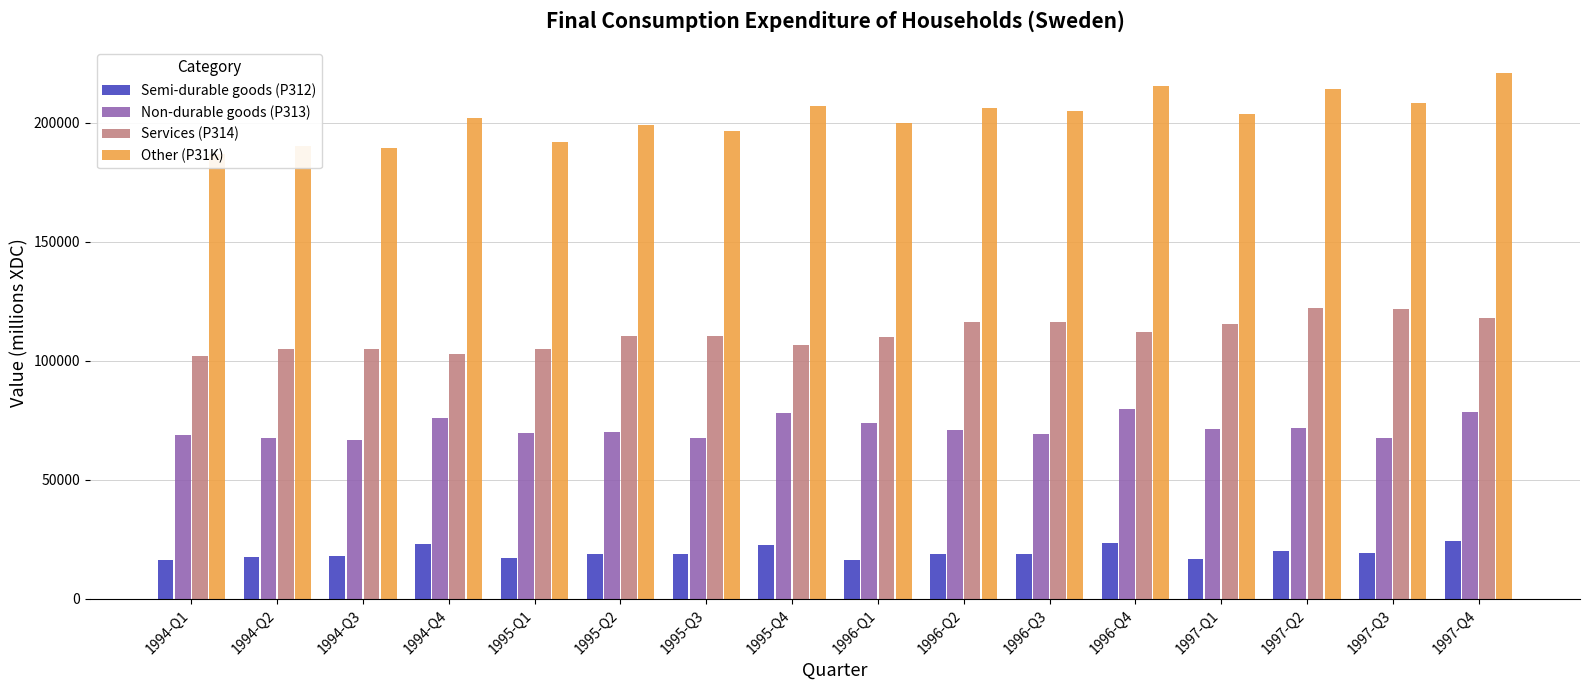

Rank the categories by Other (P31K) value from lowest to highest.

1994-Q1, 1994-Q3, 1994-Q2, 1995-Q1, 1995-Q3, 1995-Q2, 1996-Q1, 1994-Q4, 1997-Q1, 1996-Q3, 1996-Q2, 1995-Q4, 1997-Q3, 1997-Q2, 1996-Q4, 1997-Q4